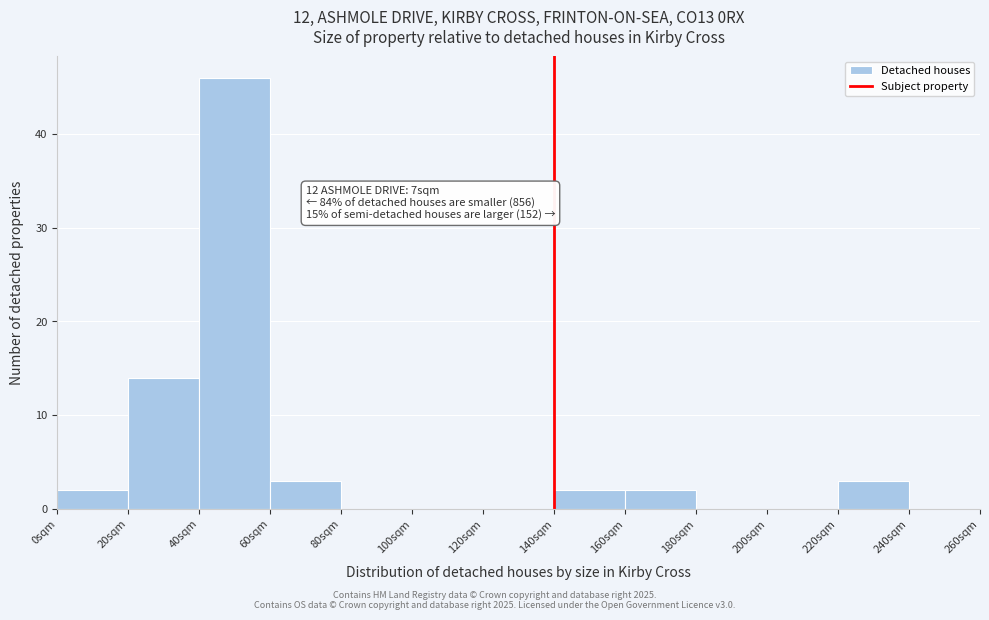

Reading left to right, what are all the values shown in this chart?

0sqm=2	20sqm=14	40sqm=46	60sqm=3	80sqm=0	100sqm=0	120sqm=0	140sqm=2	160sqm=2	180sqm=0	200sqm=0	220sqm=3	240sqm=0